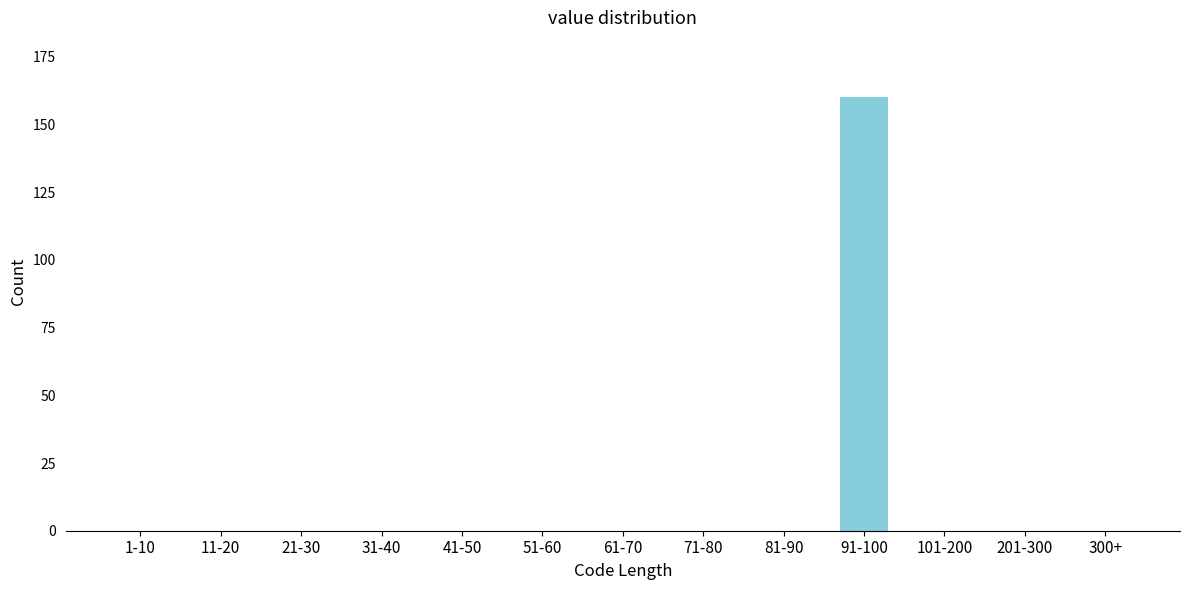

Reading left to right, transcribe all the data shown in this chart.

1-10=0	11-20=0	21-30=0	31-40=0	41-50=0	51-60=0	61-70=0	71-80=0	81-90=0	91-100=160	101-200=0	201-300=0	300+=0